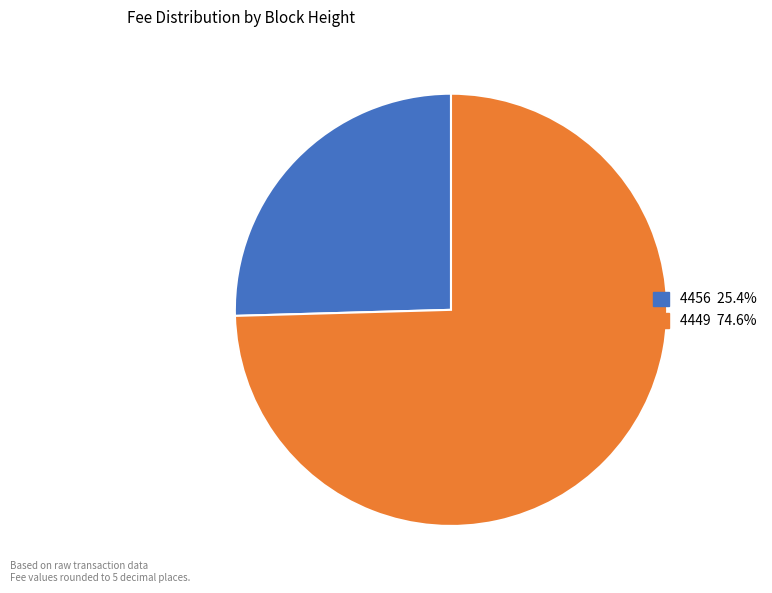

How many segments does this pie chart have?

2